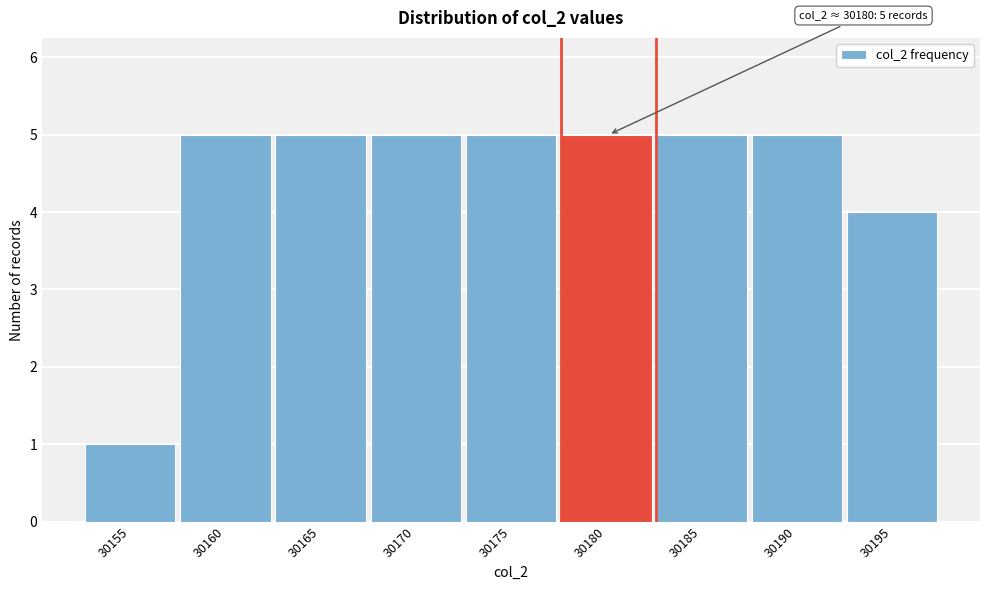

Reading left to right, extract all data points from this chart.

1	5	5	5	5	5	5	5	4